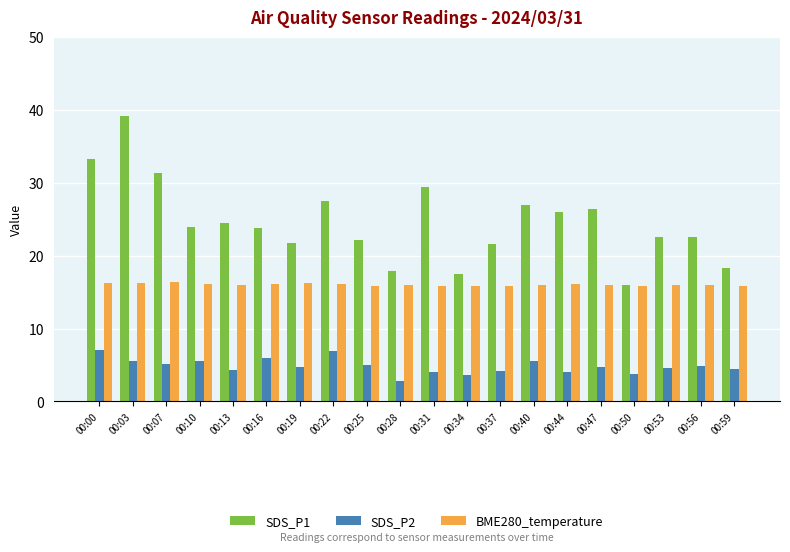

Is the value of SDS_P2 at 00:40 greater than the value of BME280_temperature at 00:19?

No